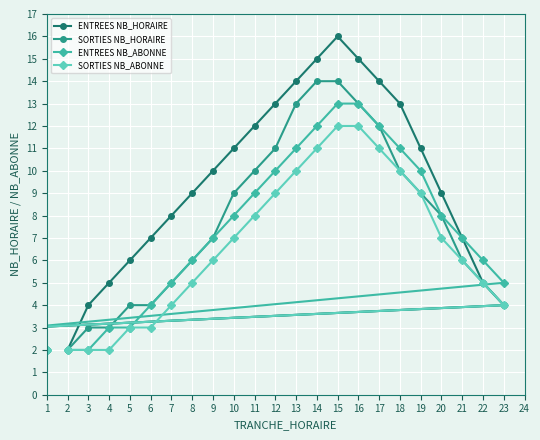

True or false: SORTIES NB_ABONNE and ENTREES NB_HORAIRE cross at least once.

False